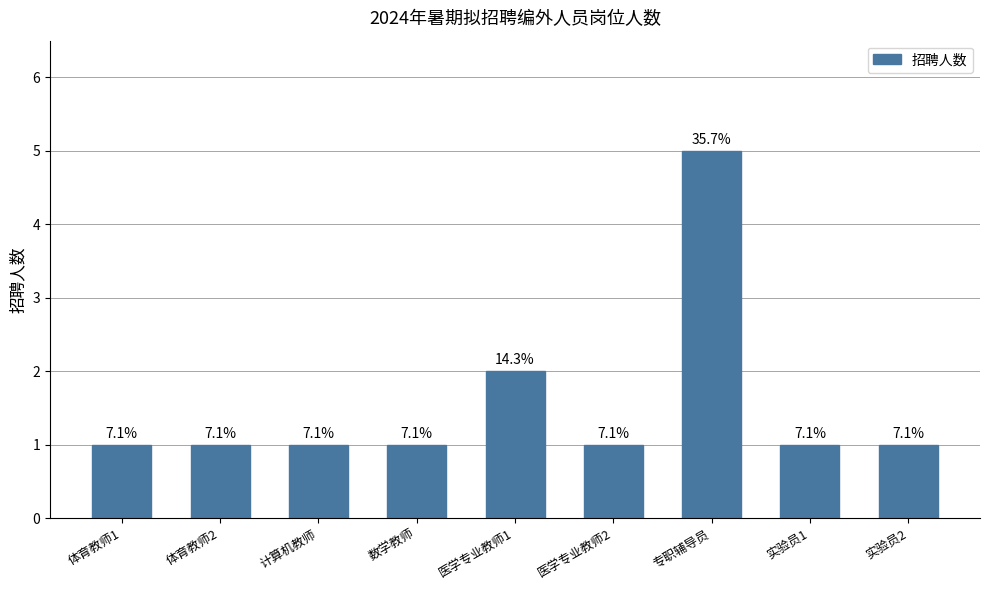

How many bars are there in total?

9